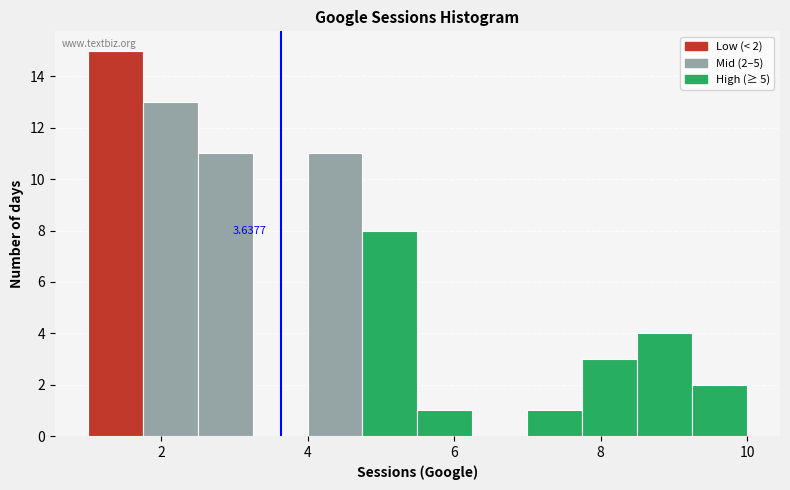

Read against the x-axis, roughly where is the centre of the tallest bar?

1.4